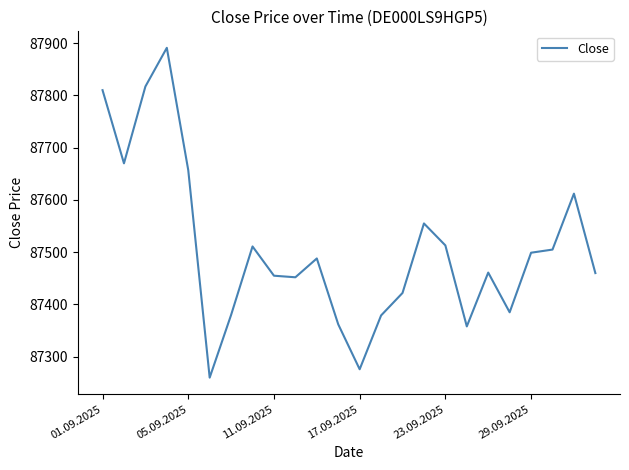

What is the smallest value displayed?

87260